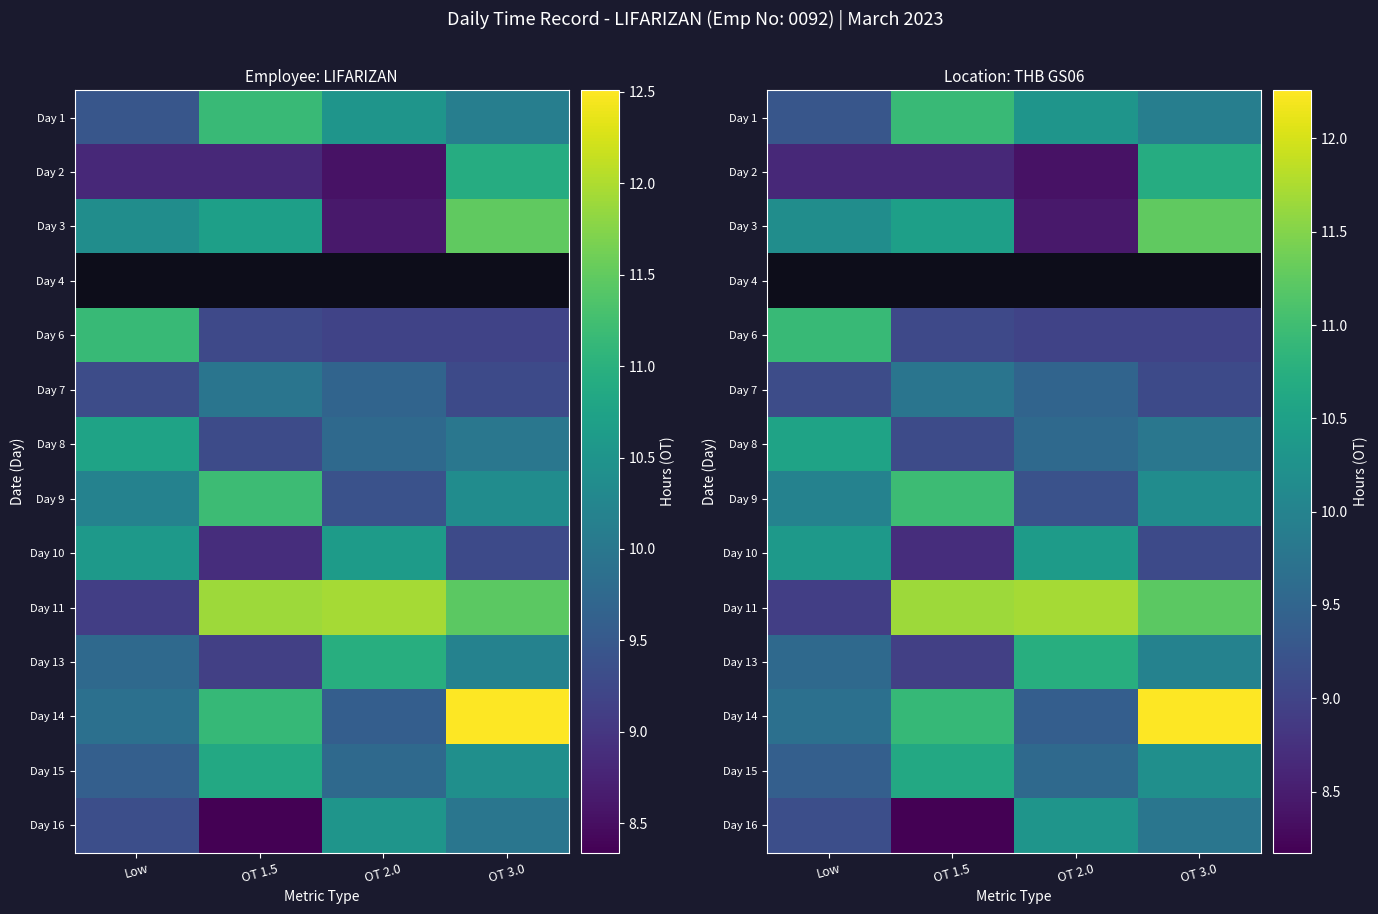

List the series in order of their peak value, highest first.

Day 4, Day 14, Day 11, Day 3, Day 9, Day 1, Day 6, Day 13, Day 2, Day 15, Day 8, Day 10, Day 16, Day 7